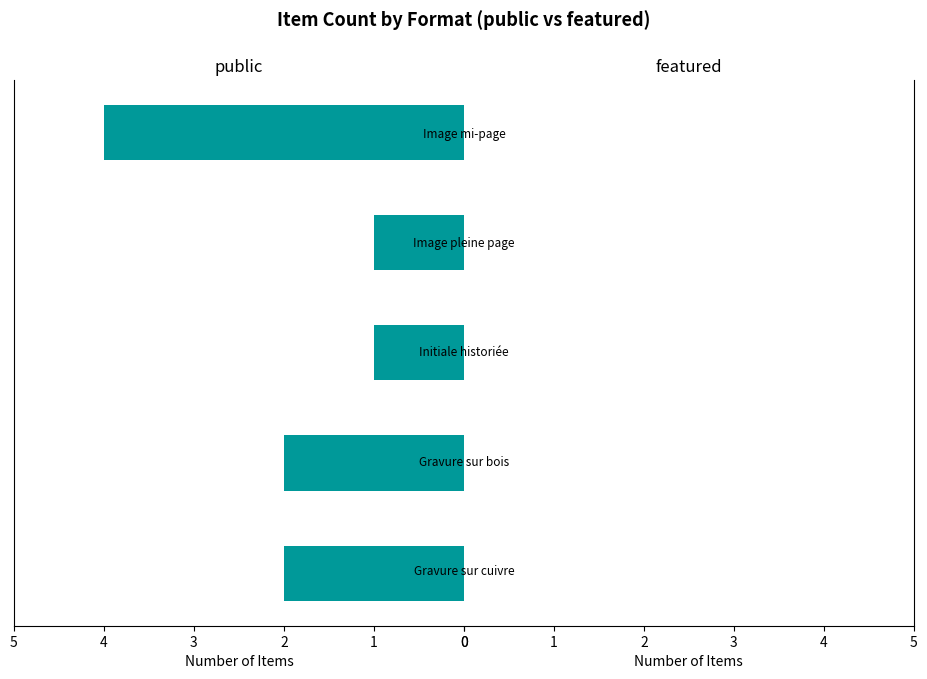

What is the difference between the maximum and minimum values?

3